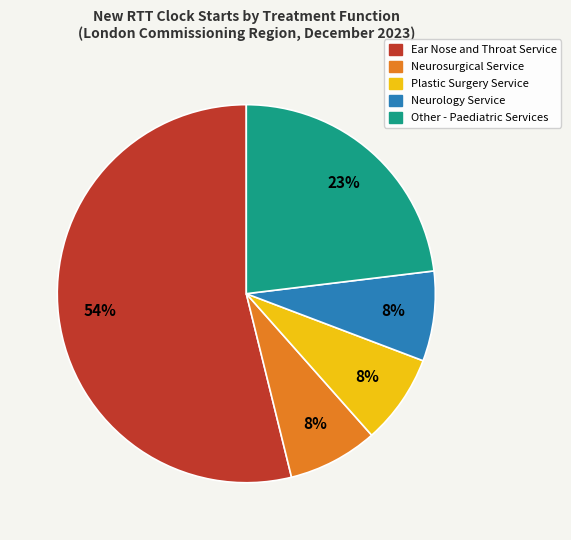

To the nearest percent, what is the average slice percentage?

20%